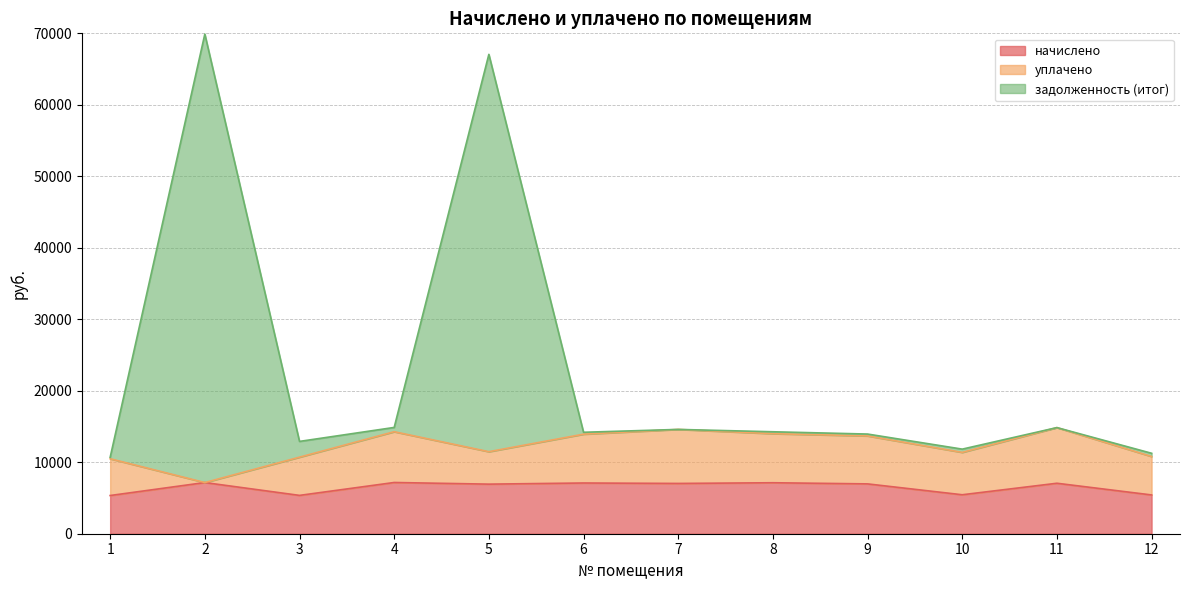

The value of начислено at 5 is 6935.8. True or false?

True